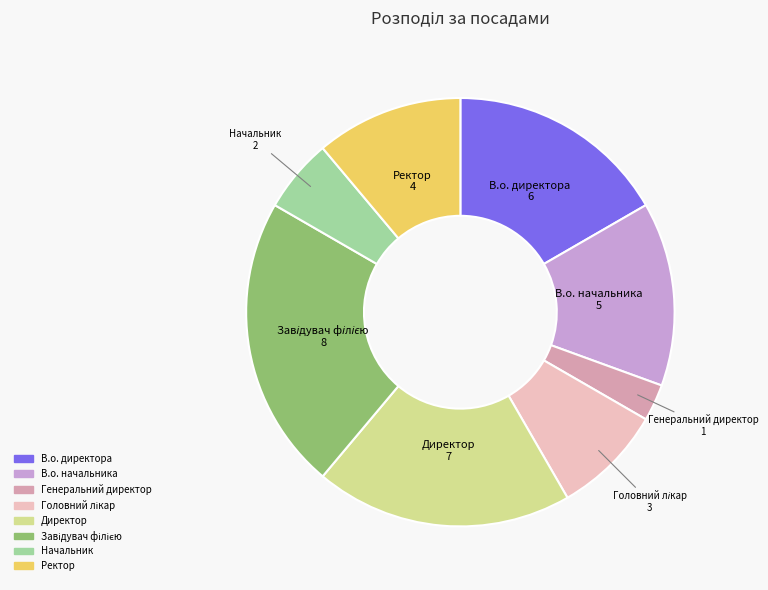

Does any single category account for the majority?

No